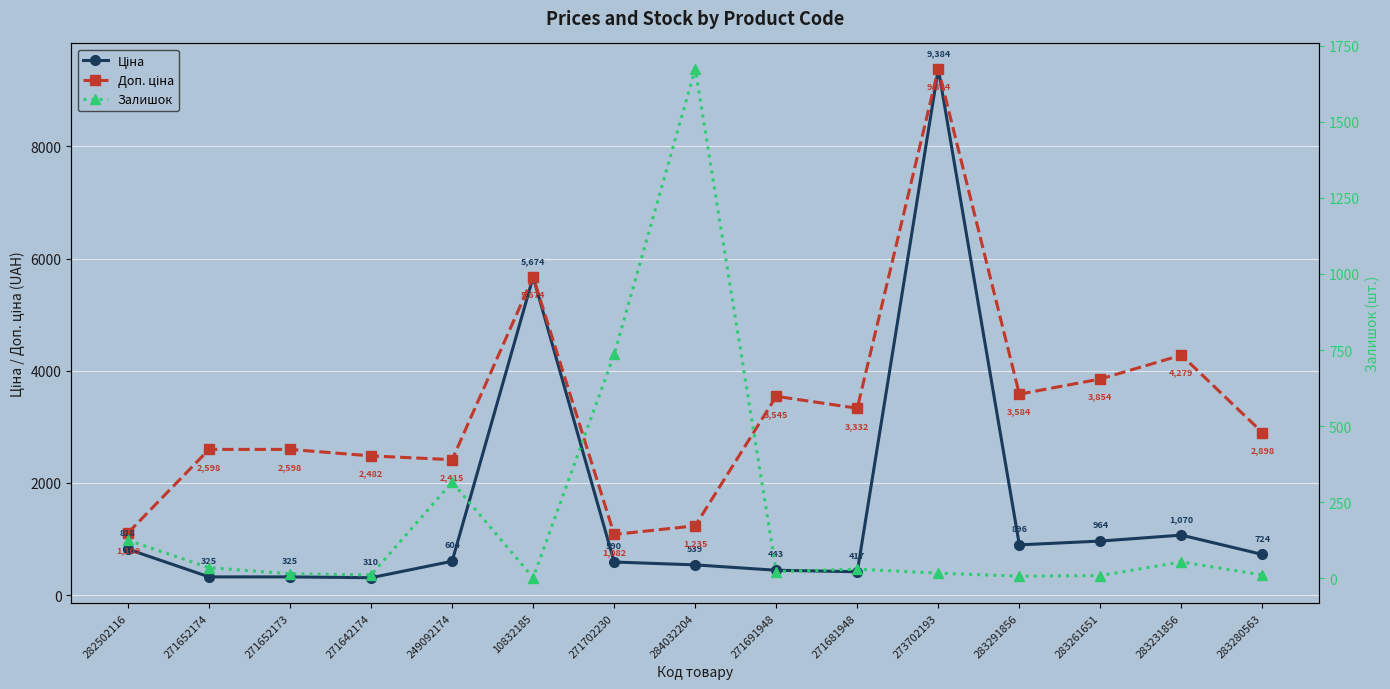

What is the total value across all series at 283261651?

4826.6